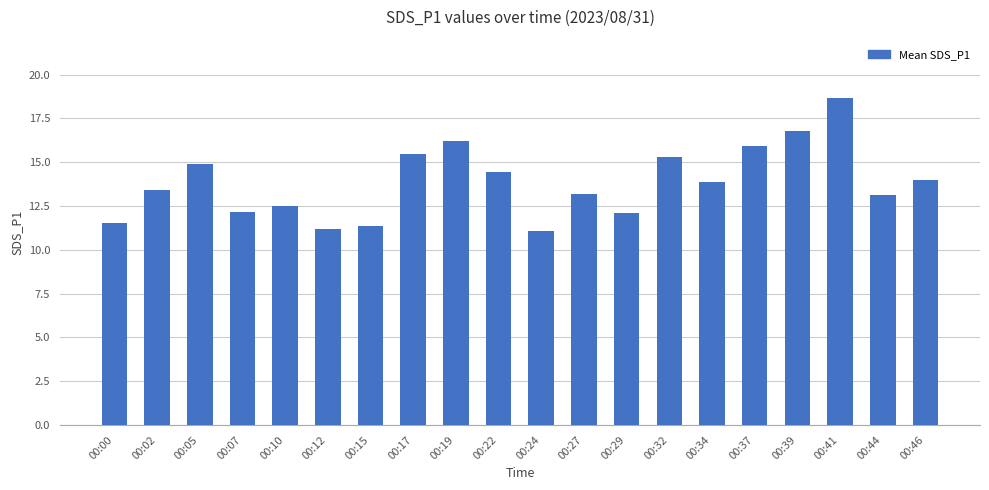

How many values are below 13?

7